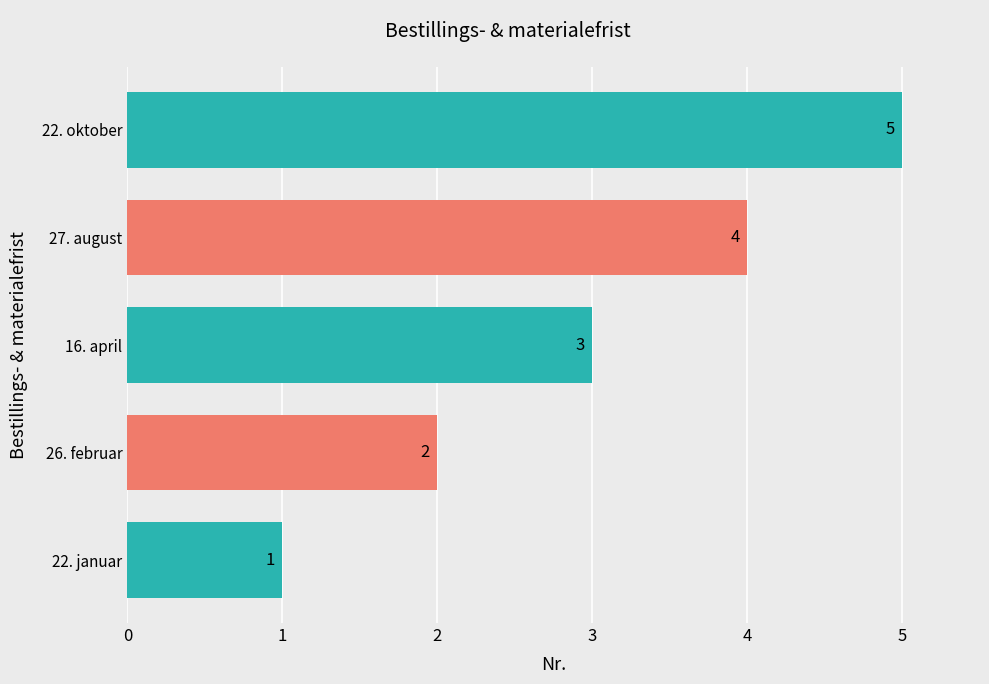

Where is the data nearest to the value 3?

16. april